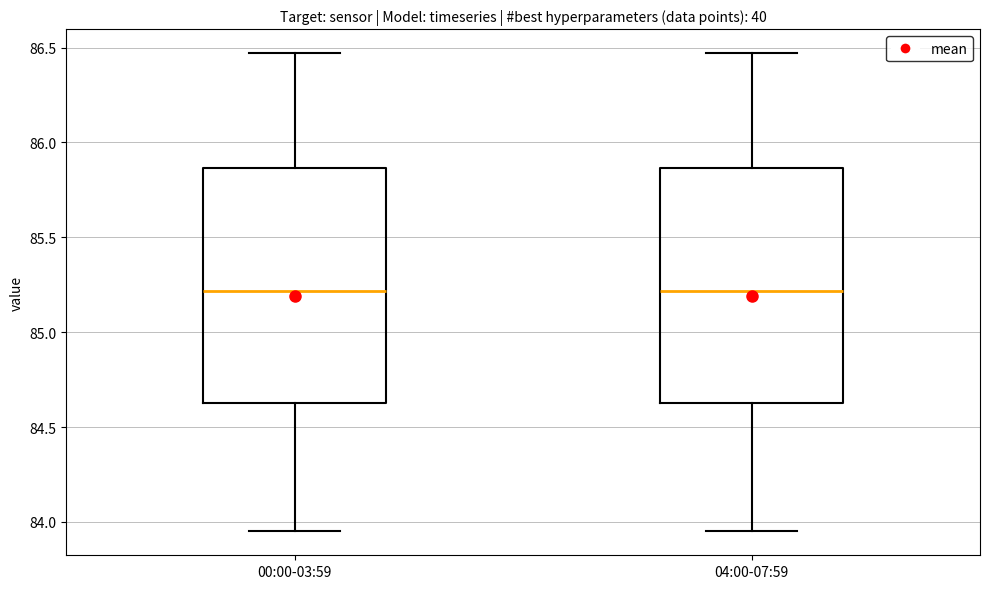

Reading left to right, transcribe this box plot: for each box, give where its median line is, the range the box spans, and where its two whiskers end, as read against the y-axis. The values are not printed on the chart, so give them approximately, as read against the axis.

00:00-03:59: median 85.20, box 84.65 to 85.85, whiskers 83.95 to 86.45
04:00-07:59: median 85.20, box 84.65 to 85.85, whiskers 83.95 to 86.45